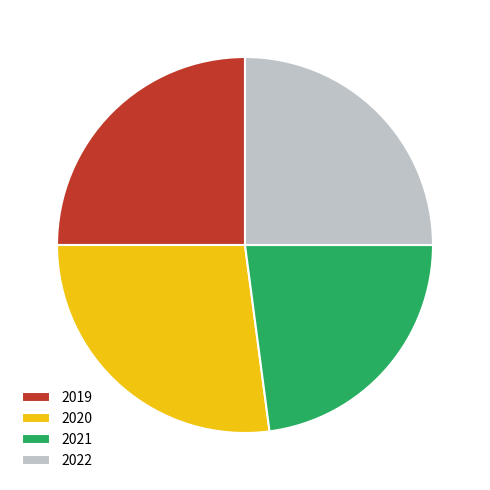

What is the largest slice in the pie chart?

2020